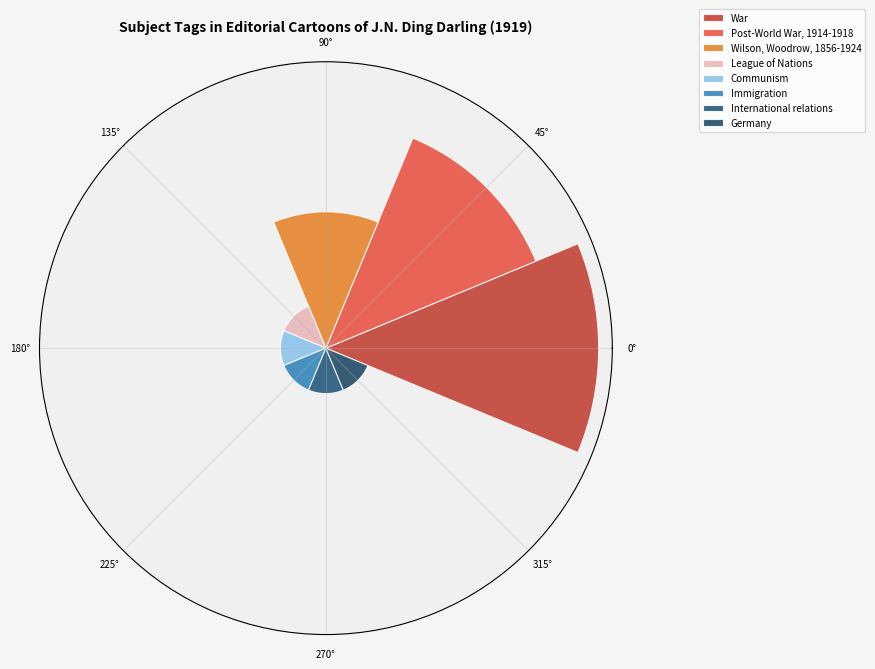

Does the chart contain any negative values?

No